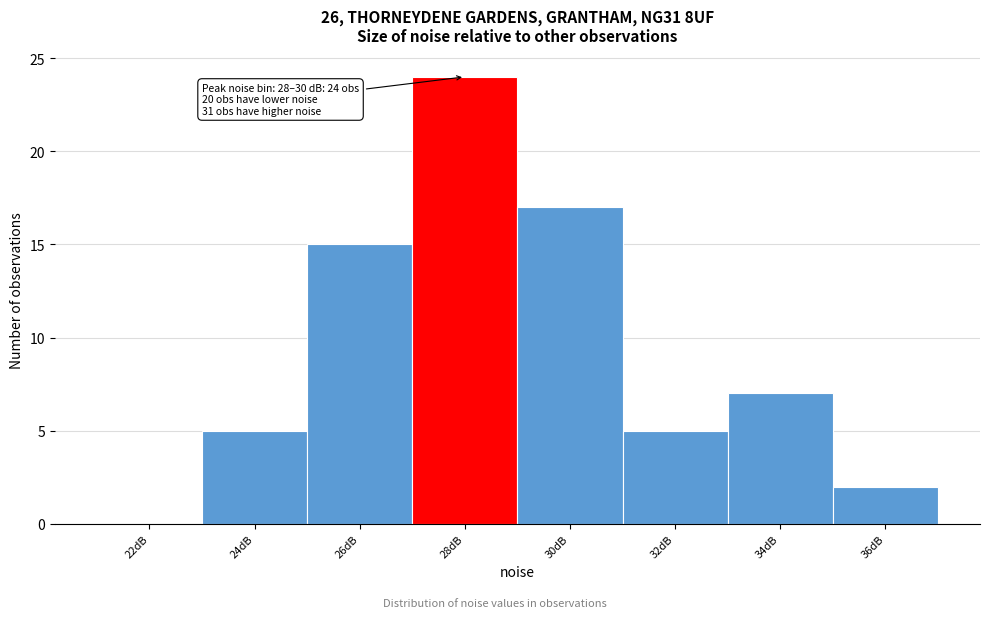

Reading right to left, what are all the values shown in this chart?

36dB=2	34dB=7	32dB=5	30dB=17	28dB=24	26dB=15	24dB=5	22dB=0